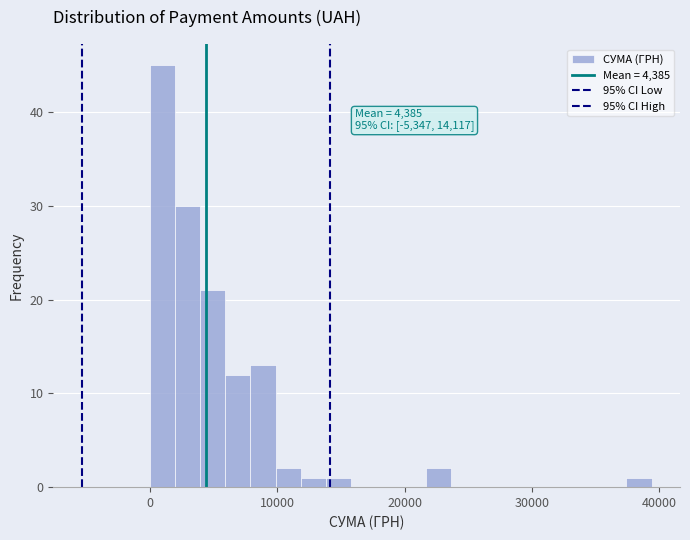

Read against the x-axis, roughly where is the centre of the tallest bar?

1000